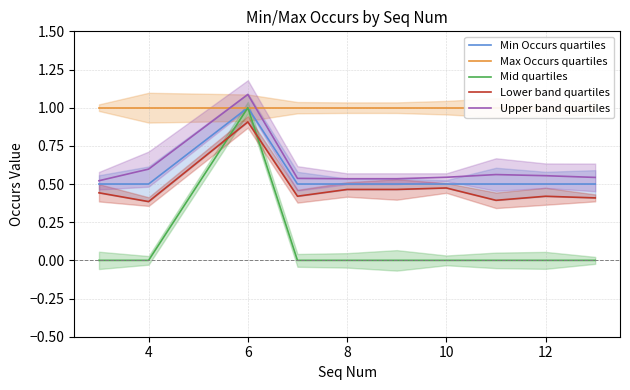

Does the chart display data point markers on the line(s)?

No